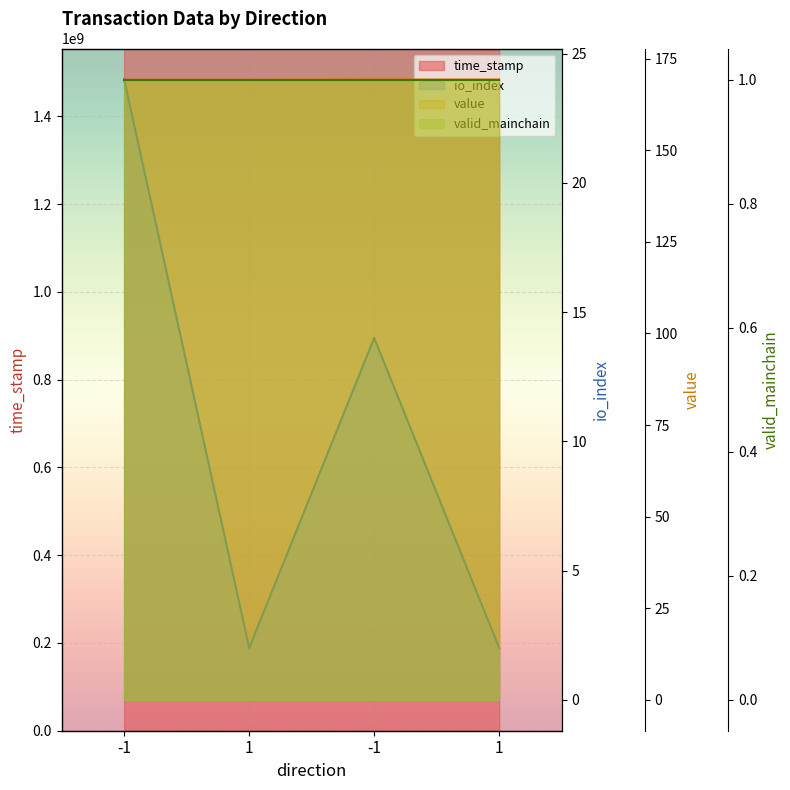

Which series has the largest range (max minus min)?

time_stamp